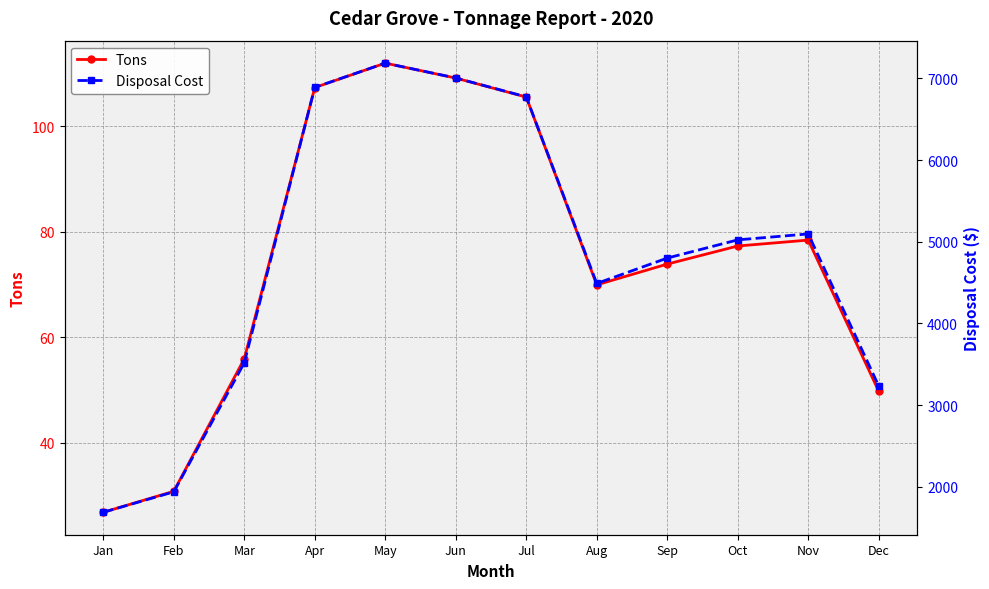

Which category has the highest value across all series?

May